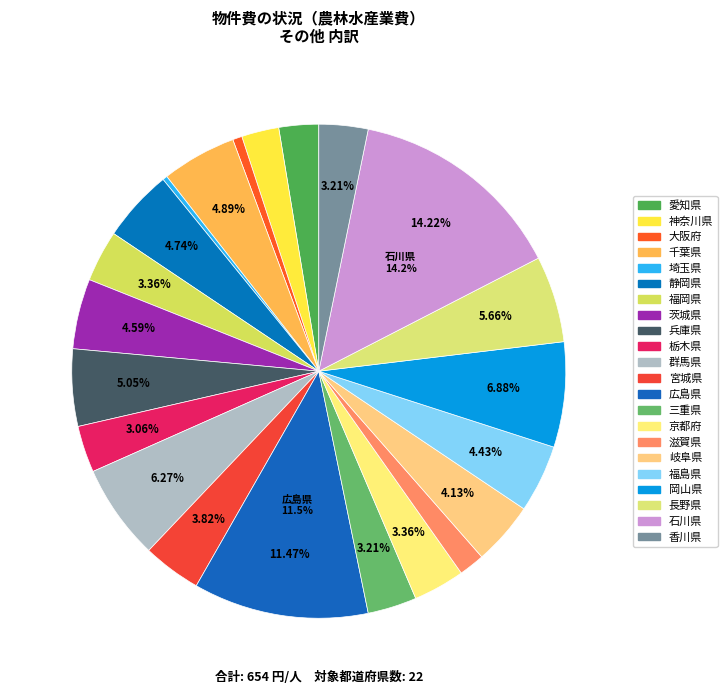

What is the largest slice in the pie chart?

石川県